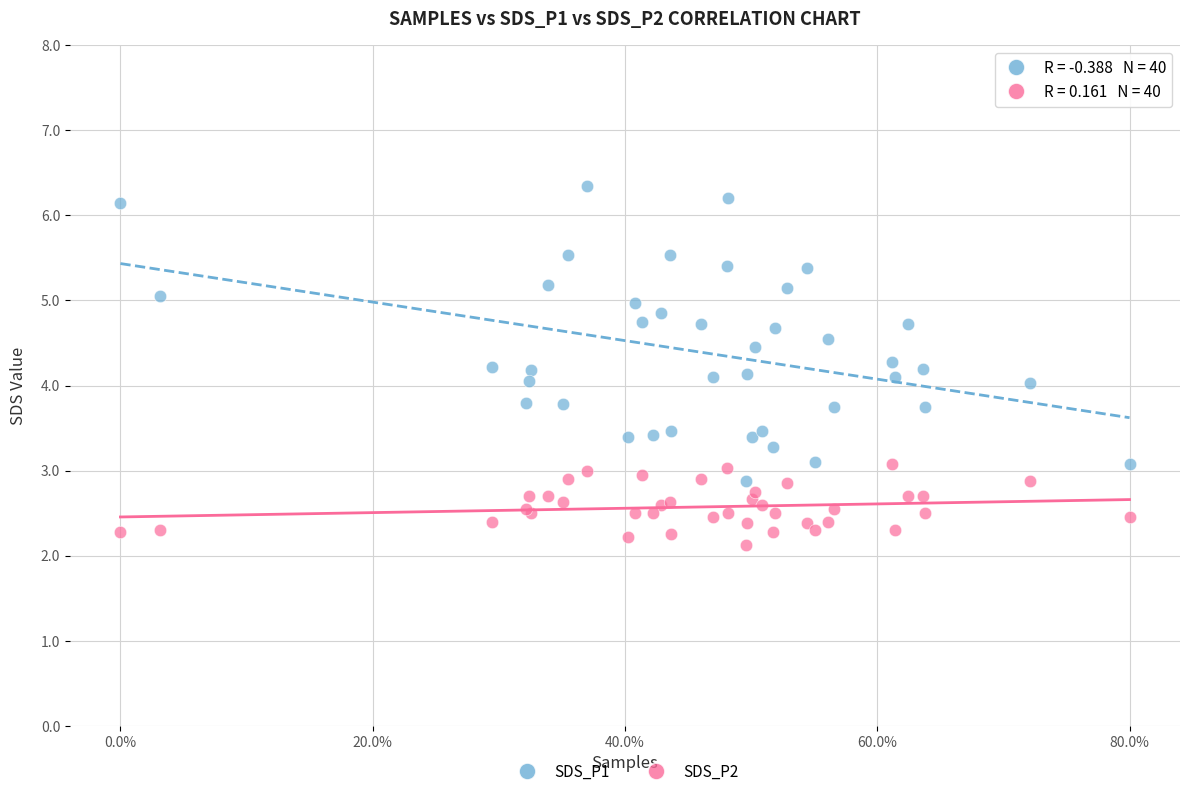

What are all the series names shown in the legend?

SDS_P1, SDS_P2